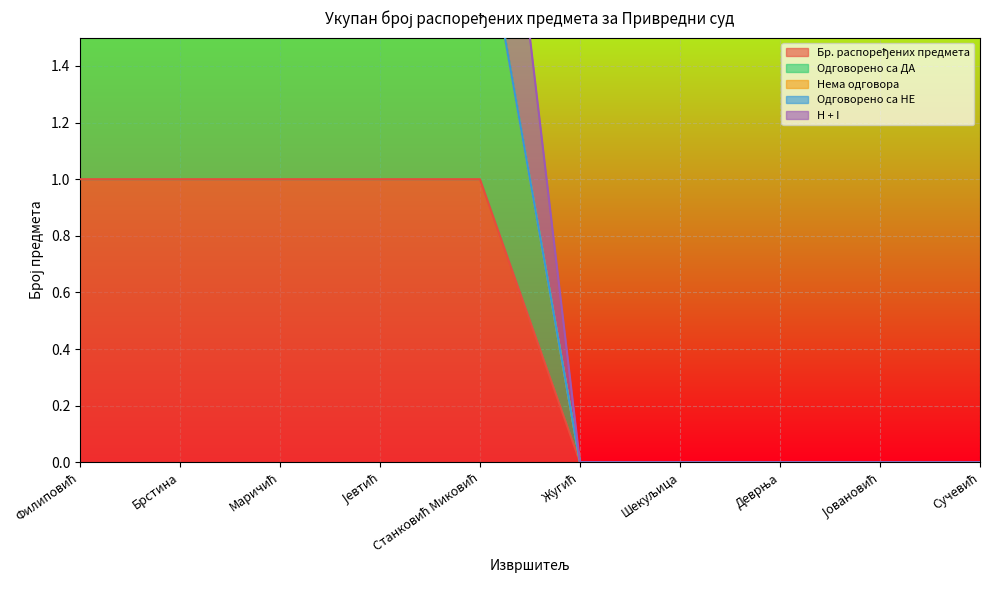

Where is Бр. распоређених предмета nearest to the value 0?

Жугић